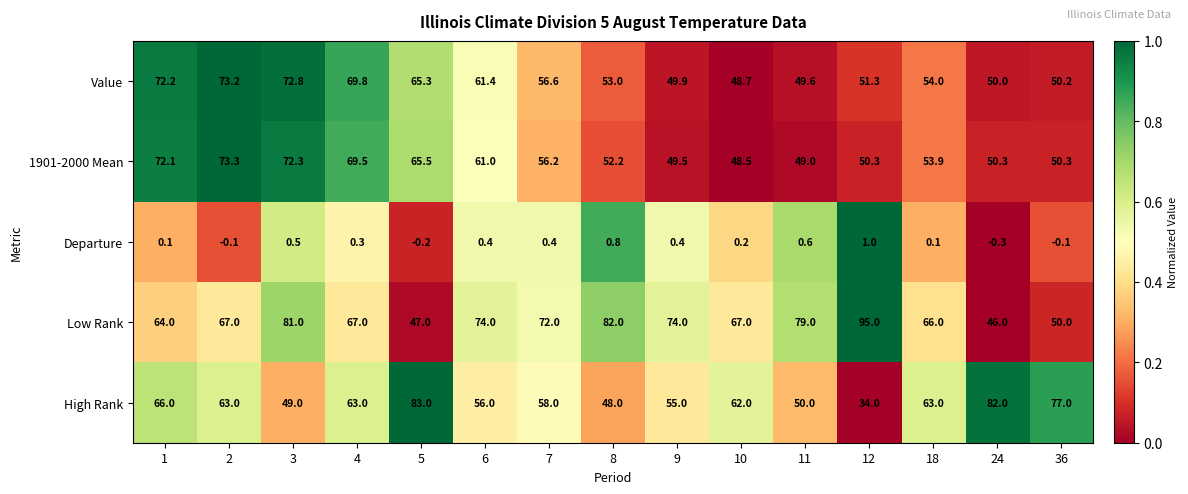

Which label corresponds to the largest value in the chart?

12